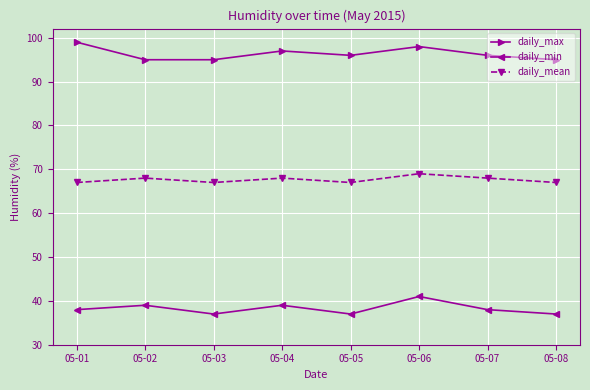

What is the total value across all series at 05-07?

202